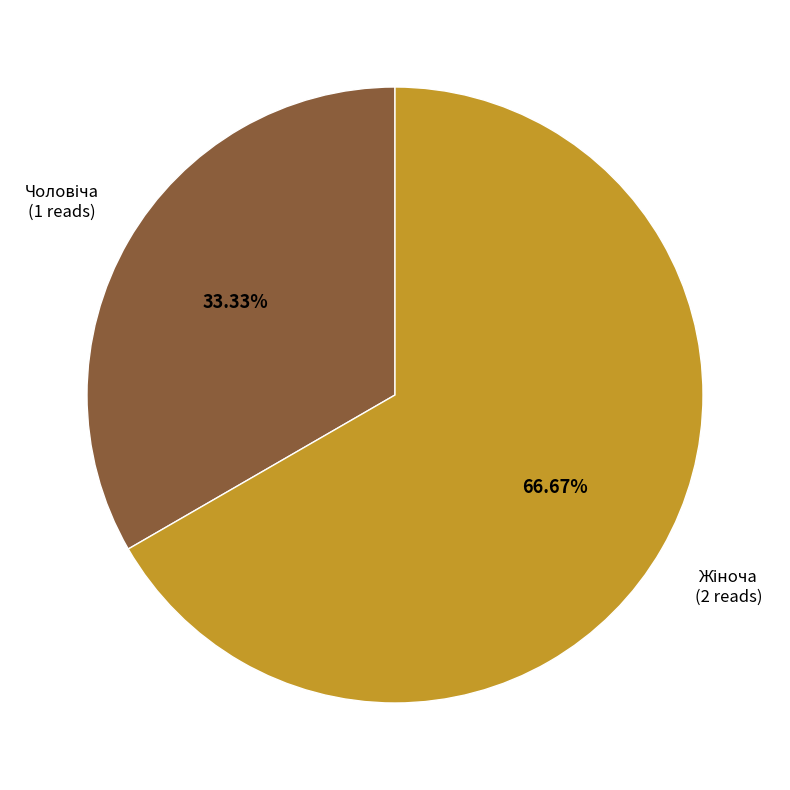

How many slices are in this pie chart?

2